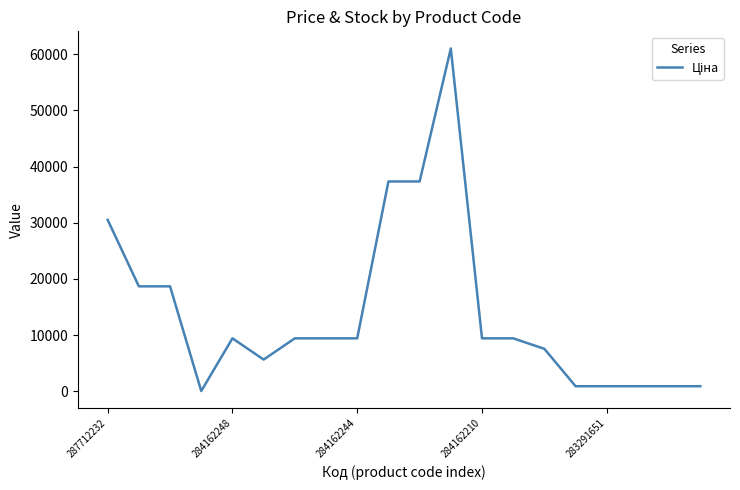

What is the maximum value shown in the chart?

61024.7